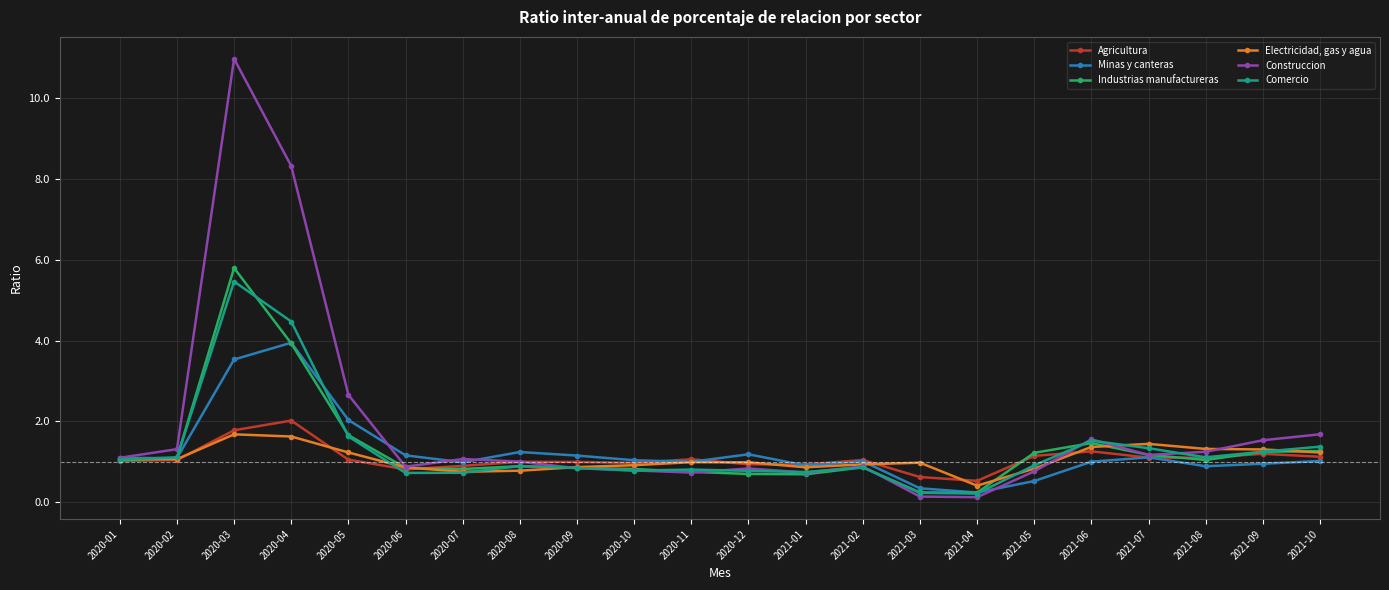

Between 2020-01 and 2020-04, which series saw the biggest shift?

Construccion